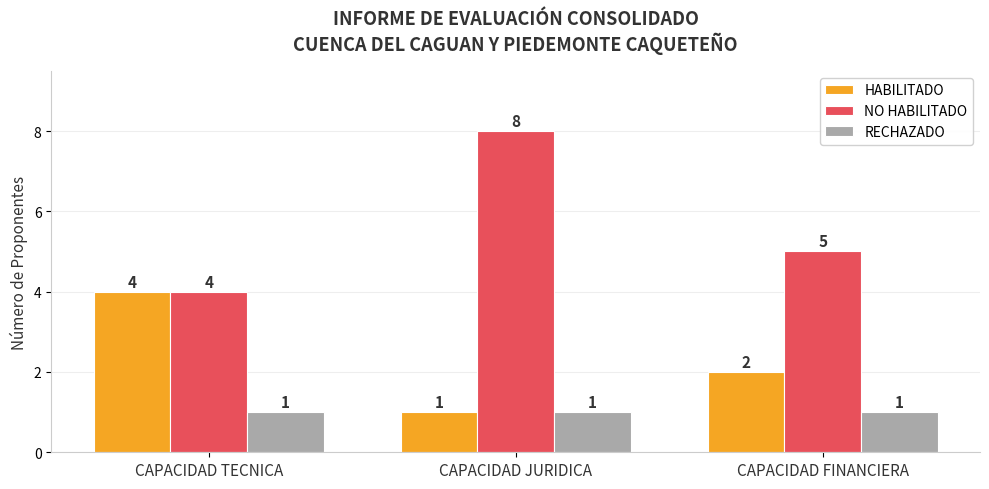

List the series in order of their peak value, highest first.

NO HABILITADO, HABILITADO, RECHAZADO